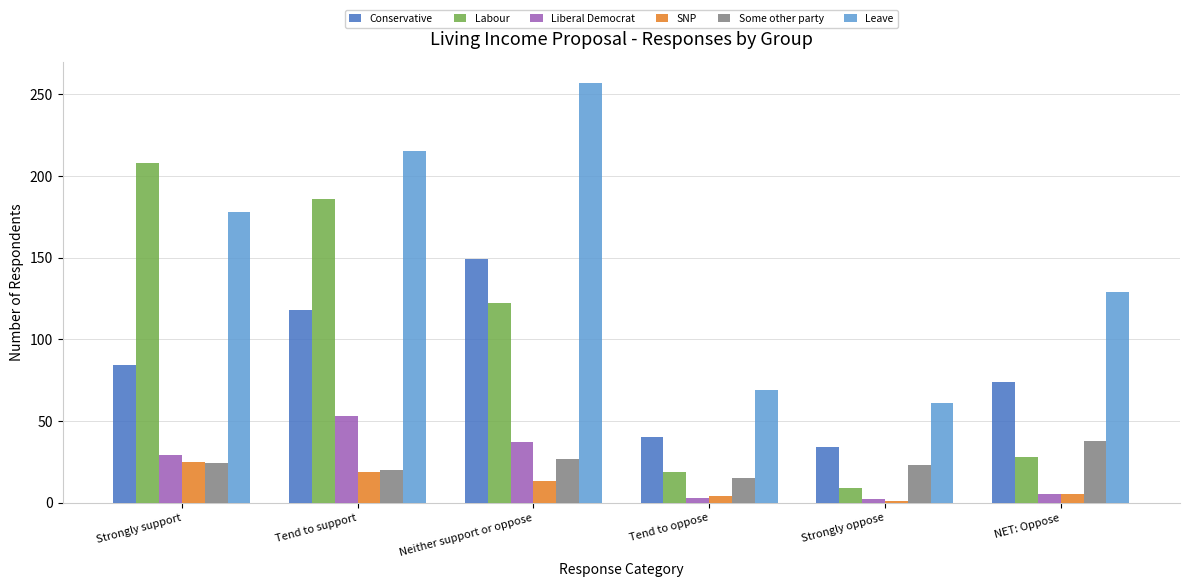

What is the label of the 2nd bar from the right?

Strongly oppose